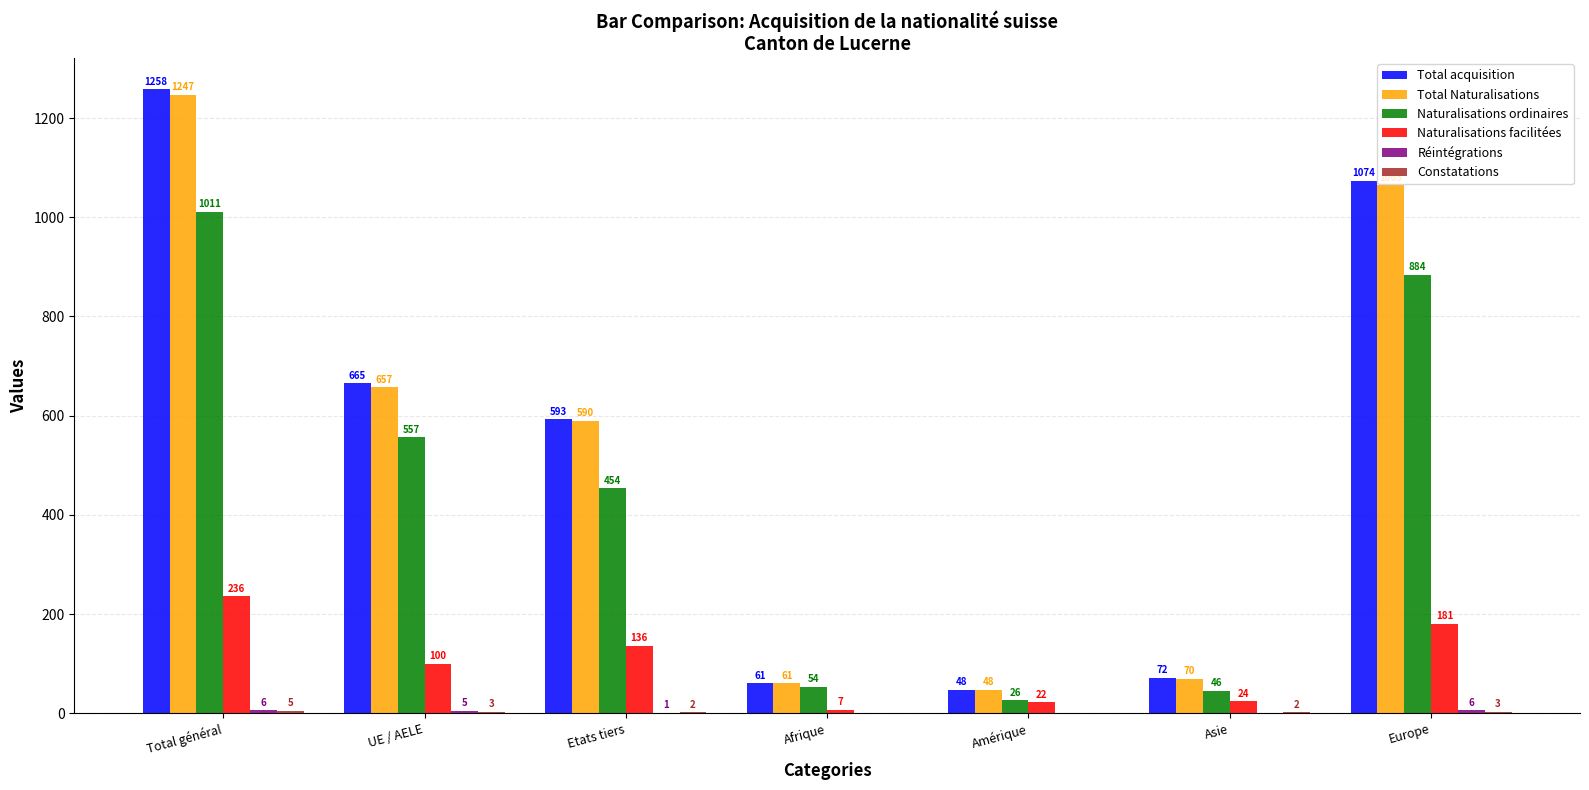

What is the total value across all series at Asie?

214